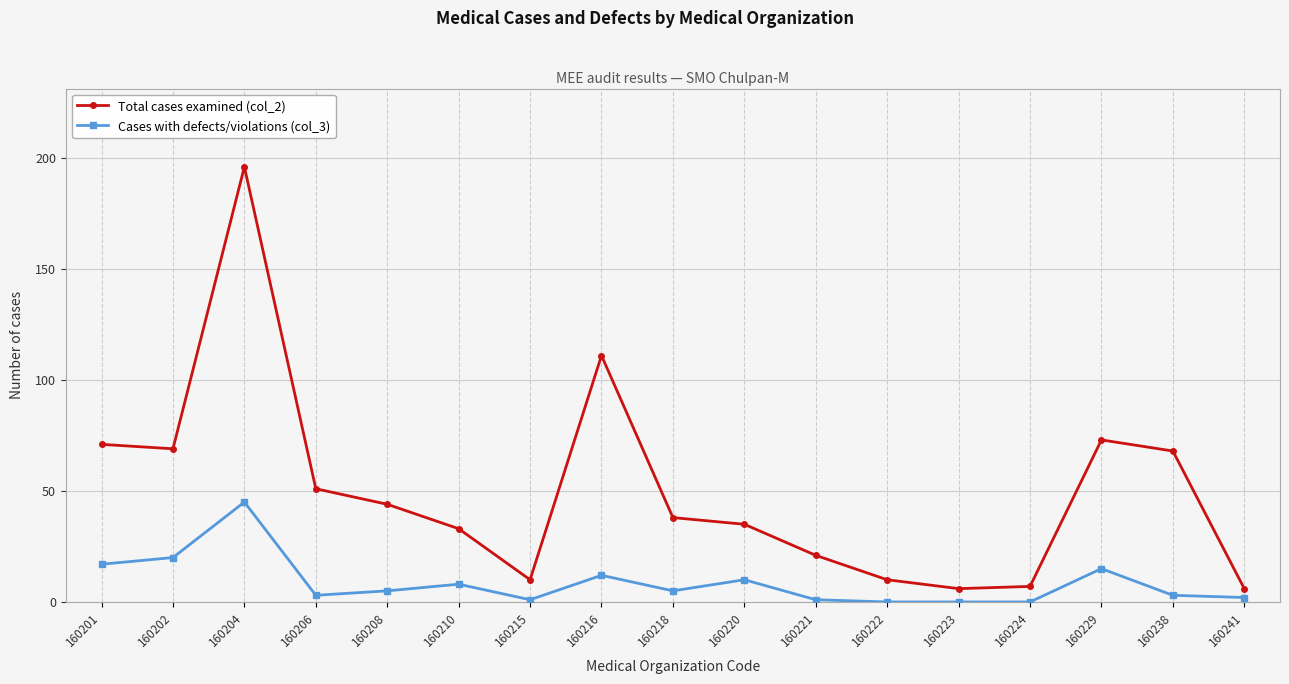

How many interior local peaks does the Total cases examined (col_2) series have?

3